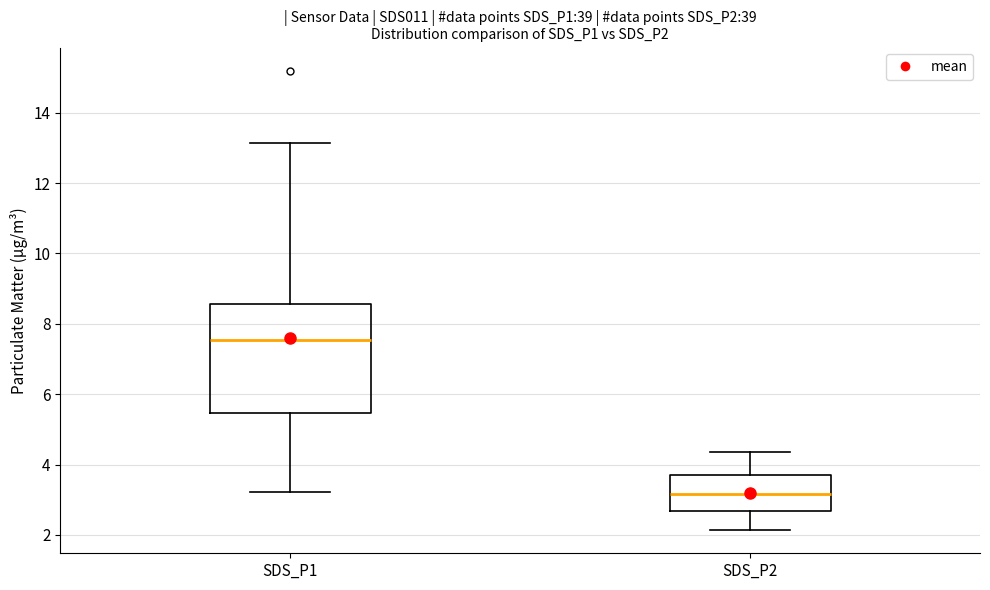

Reading left to right, transcribe this box plot: for each box, give where its median line is, the range the box spans, and where its two whiskers end, as read against the y-axis. The values are not printed on the chart, so give them approximately, as read against the axis.

SDS_P1: median 7.6, box 5.4 to 8.6, whiskers 3.2 to 13.2
SDS_P2: median 3.2, box 2.6 to 3.8, whiskers 2.2 to 4.4